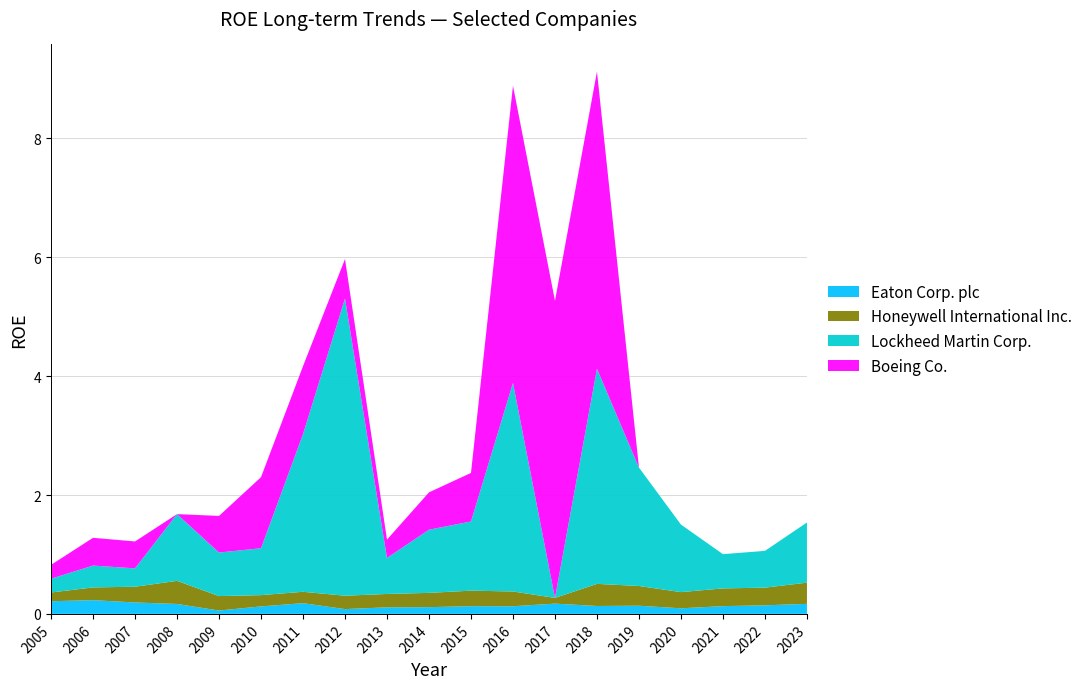

The Eaton Corp. plc series shows 0.1 at 2016. True or false?

True